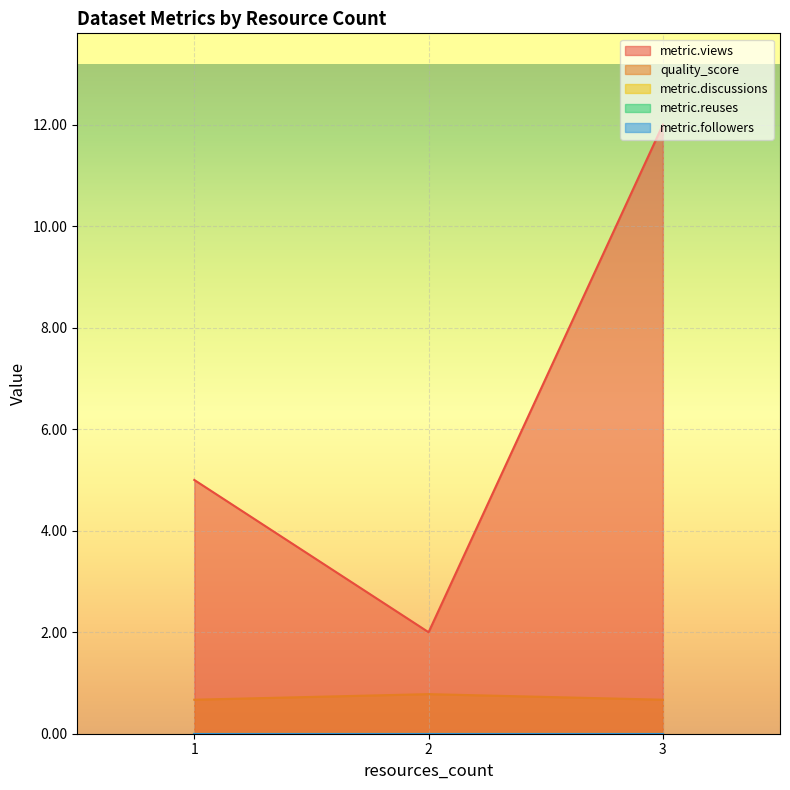

Rank the series at 1 from lowest to highest value.

metric.discussions, metric.reuses, metric.followers, quality_score, metric.views